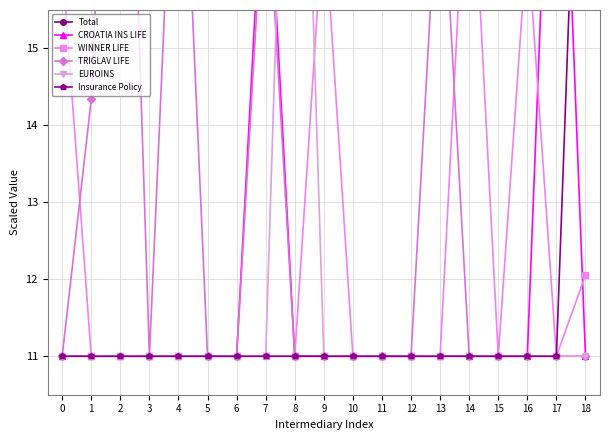

Is the value of TRIGLAV LIFE at 4 greater than the value of EUROINS at 6?

Yes